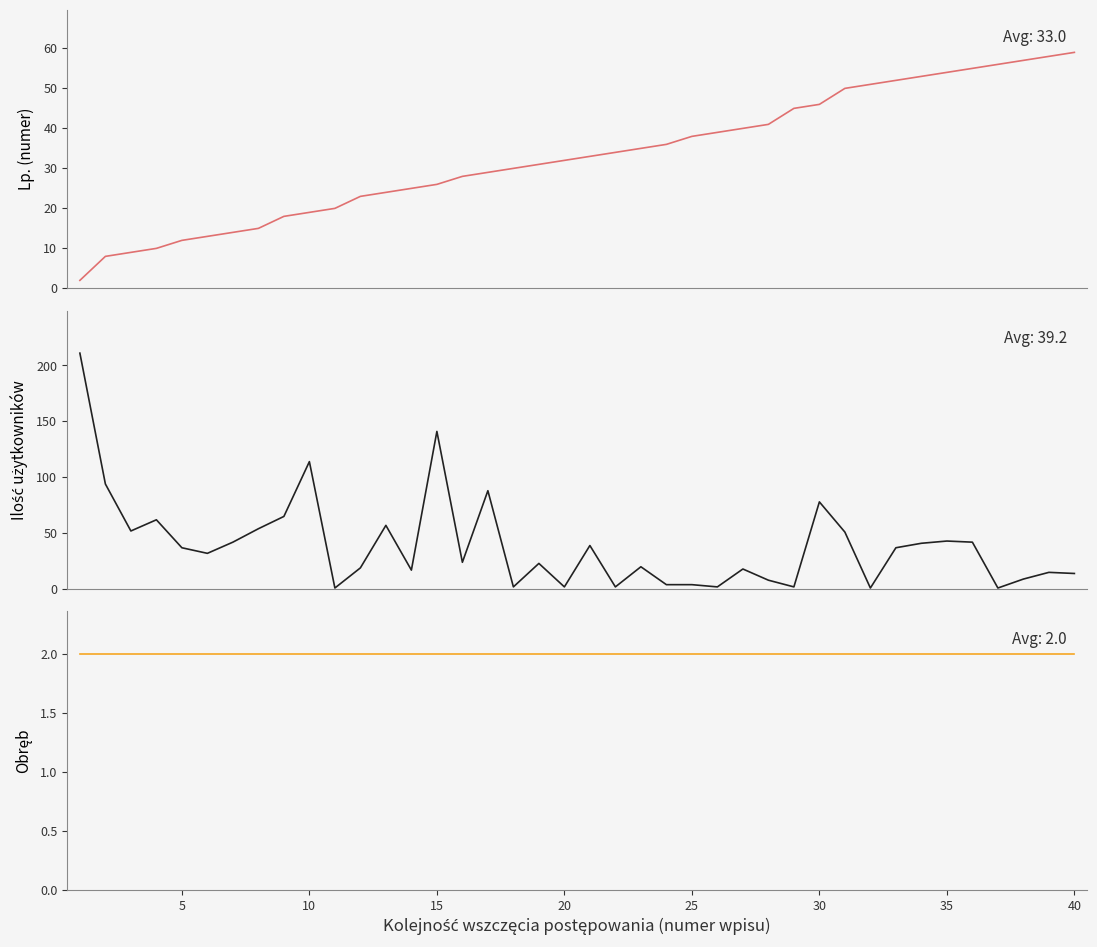

List the series in order of their overall mean, highest first.

Ilość użytkowników wieczystych, Lp., Obręb